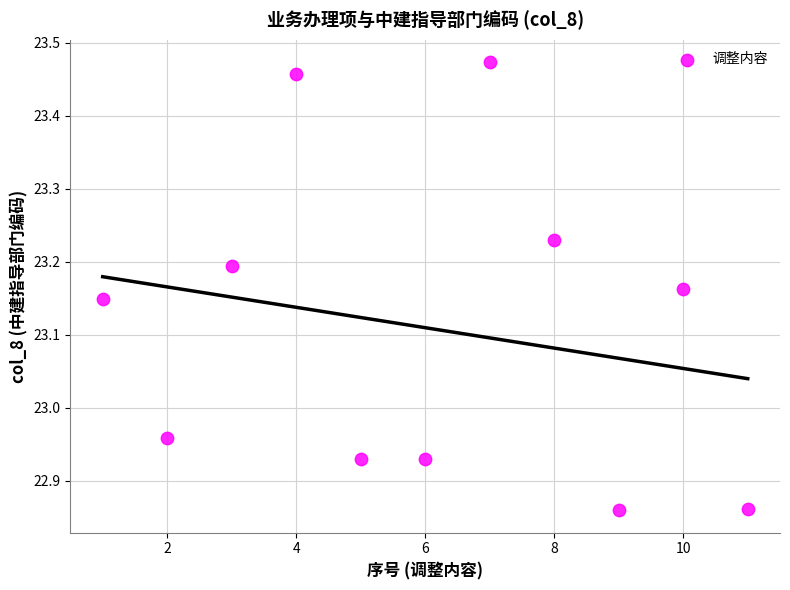

What is the range of Y values (max minus min)?

0.6